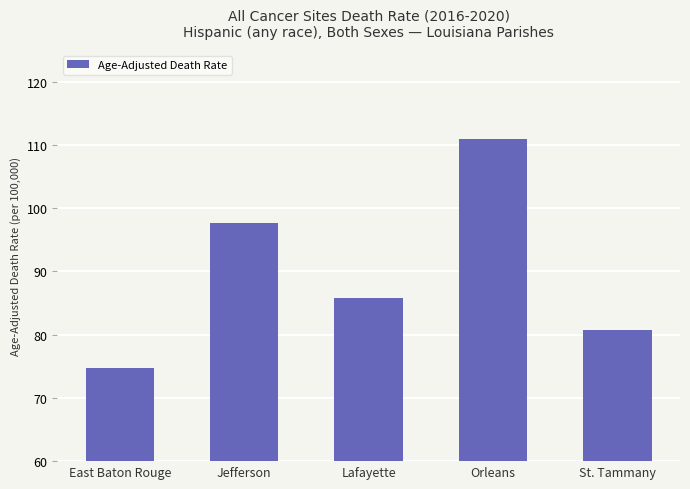

What is the greatest value displayed?

110.9